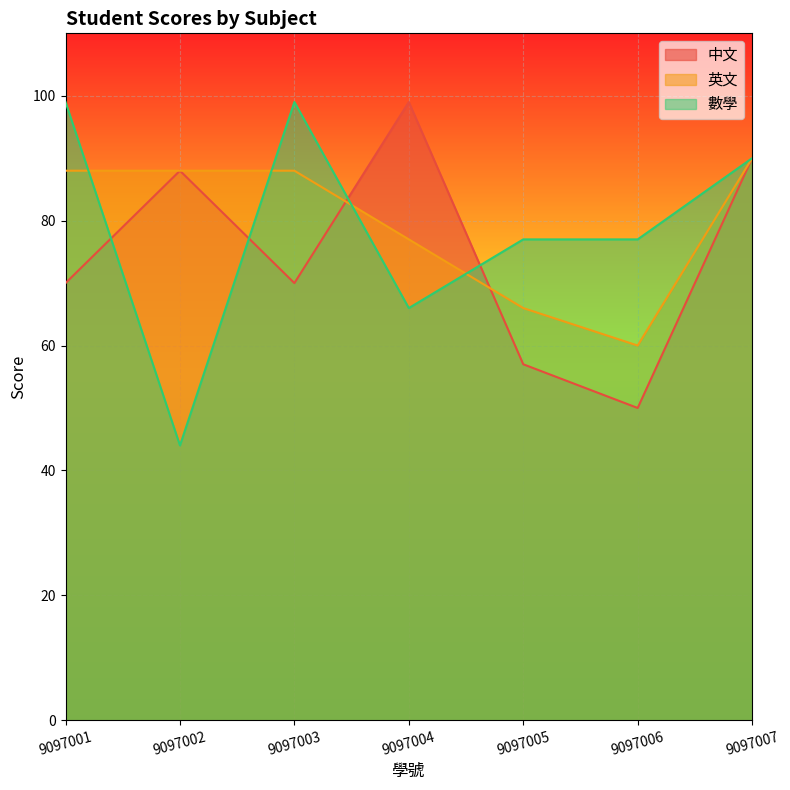

How many interior local valleys does the 數學 series have?

2